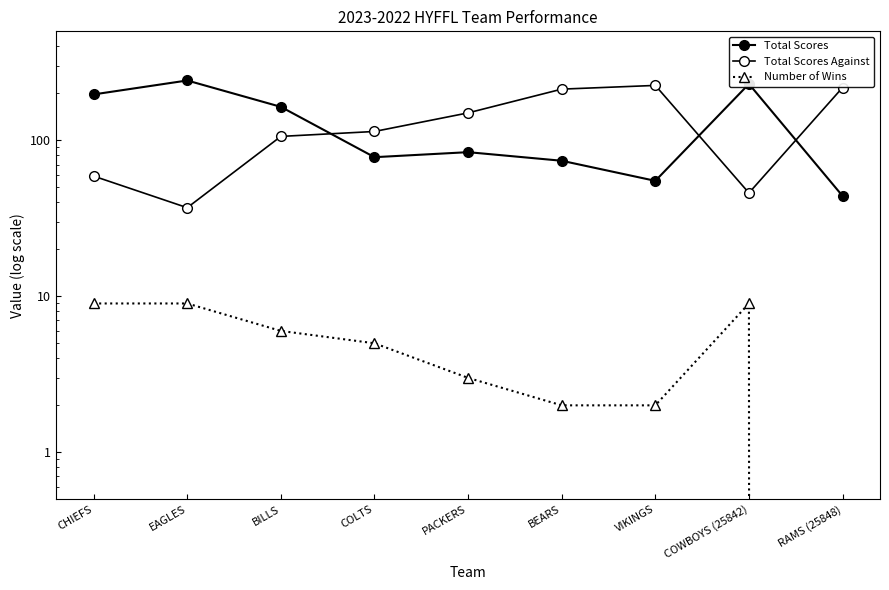

Does the chart have visible grid lines?

No